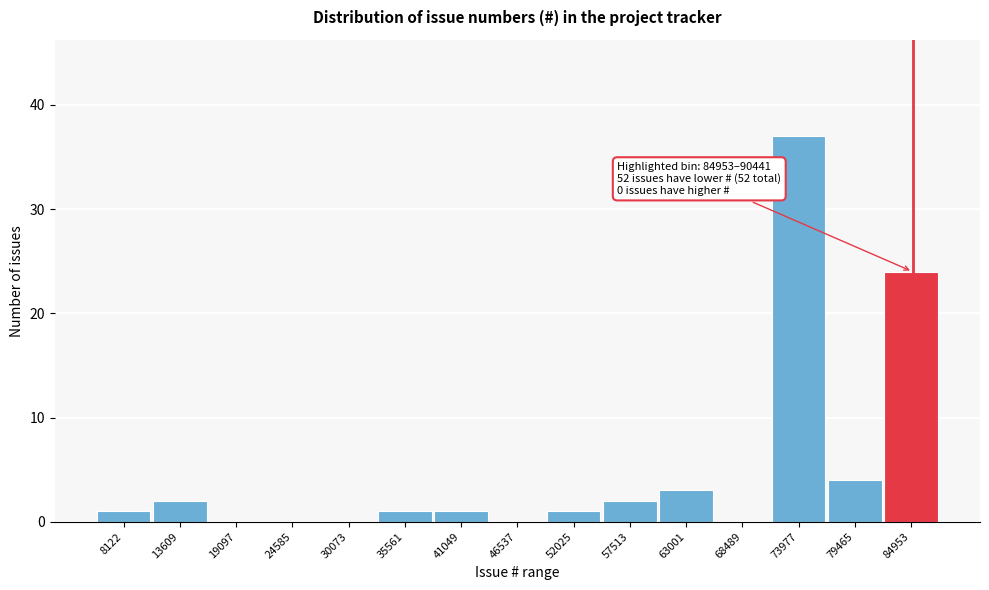

Reading right to left, transcribe all the data shown in this chart.

84953=24	79465=4	73977=37	68489=0	63001=3	57513=2	52025=1	46537=0	41049=1	35561=1	30073=0	24585=0	19097=0	13609=2	8122=1